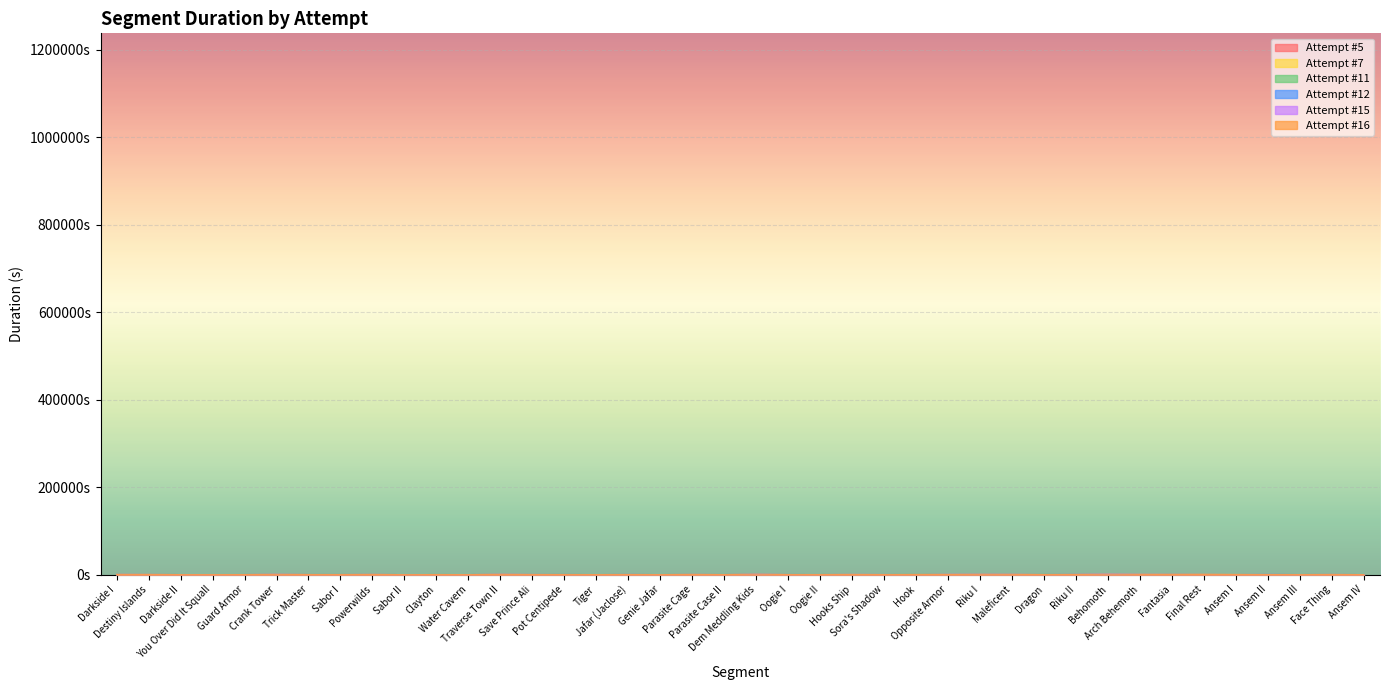

What is the spread (max minus min) of values at Face Thing?

66.9